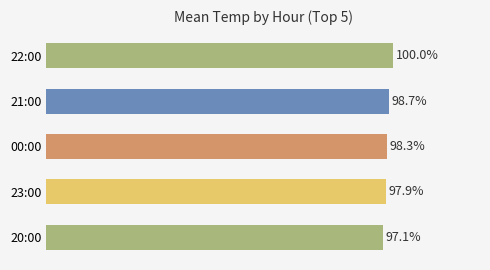

Does the chart contain any negative values?

No